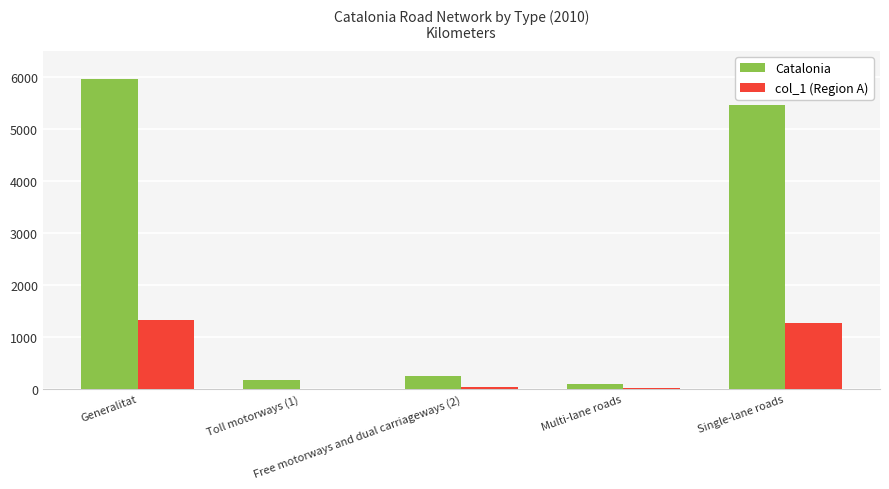

What is the maximum value for Catalonia?

5963.1